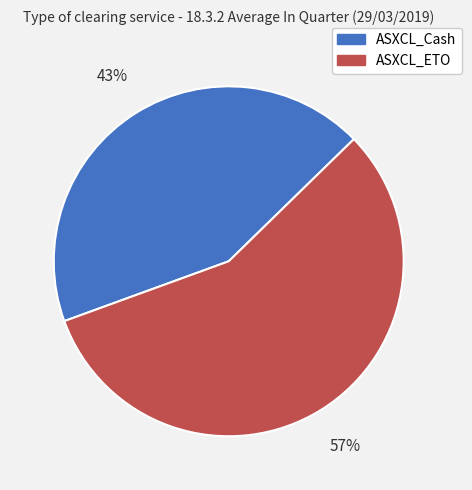

What is the ratio of the value at ASXCL_ETO to the value at ASXCL_Cash?

1.3